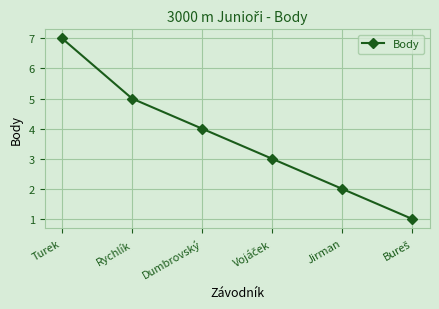

What value does the data have at Rychlík?

5